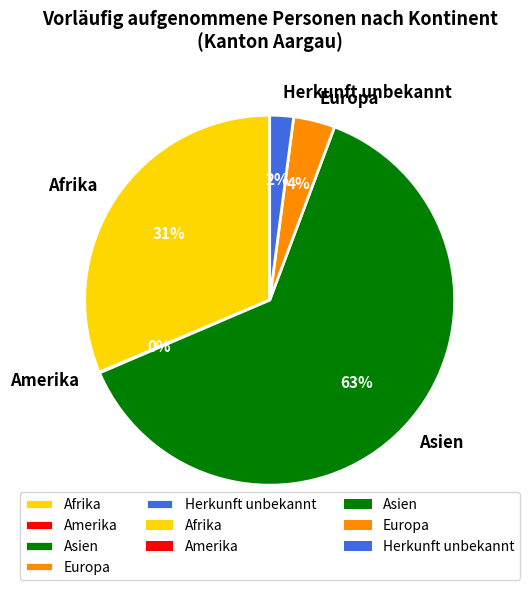

The Afrika slice represents 19% of the pie. True or false?

False